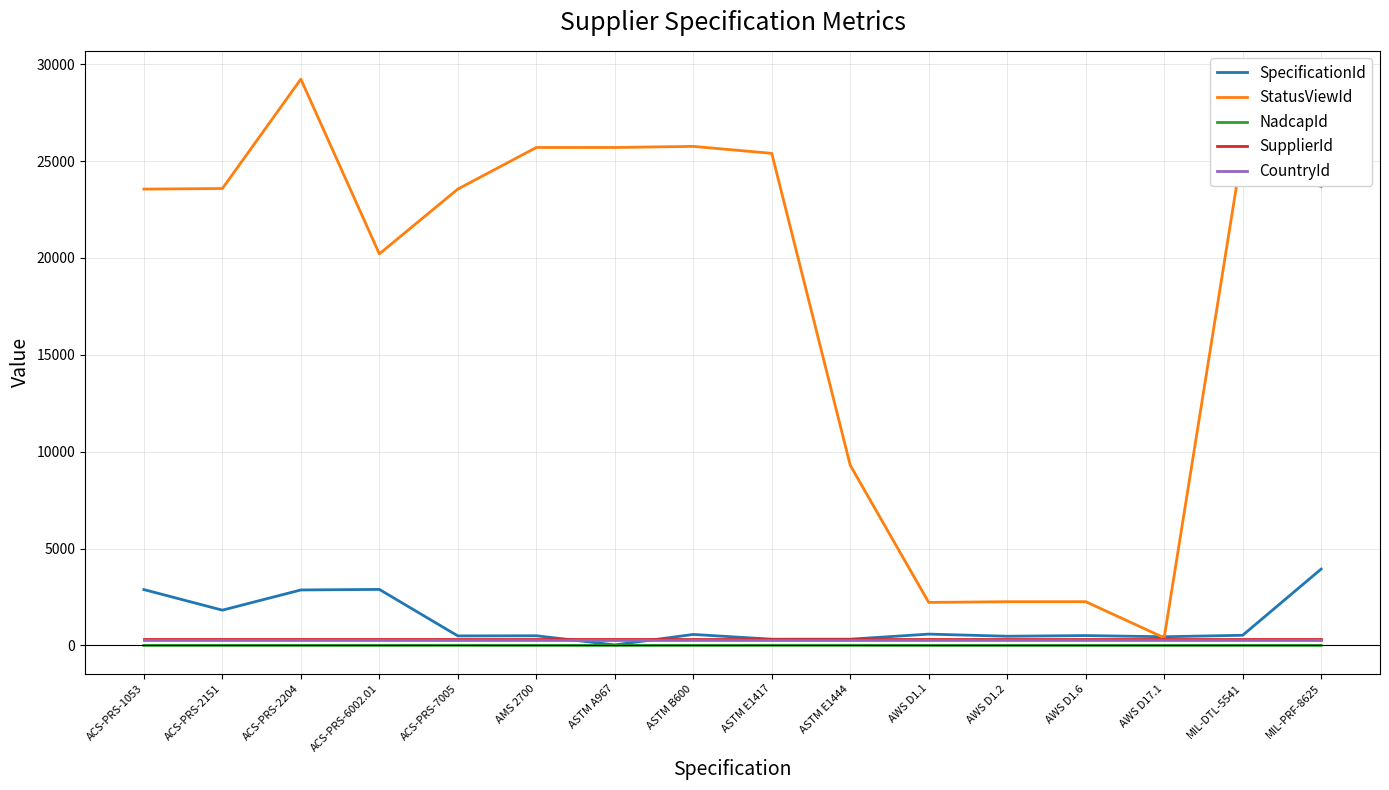

At which category is the sum across all series the highest?

ACS-PRS-2204